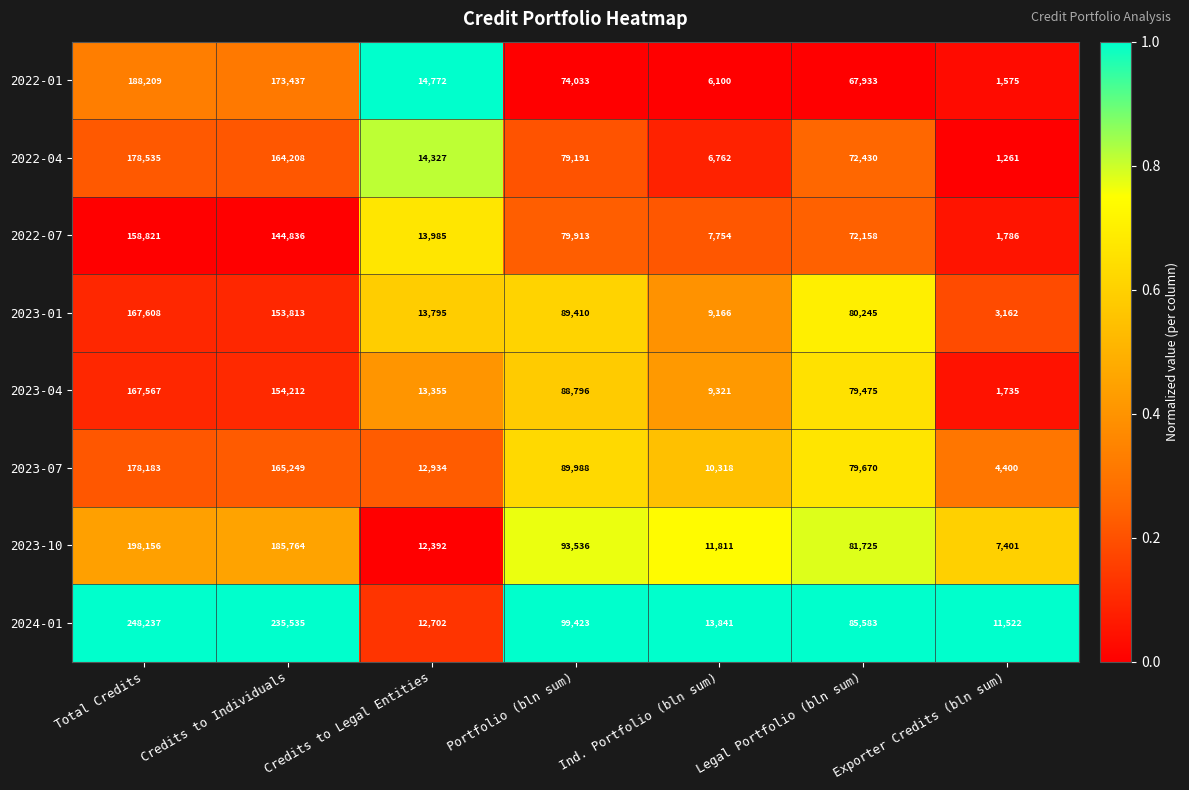

What is the average value of the 2023-10 series?

84398